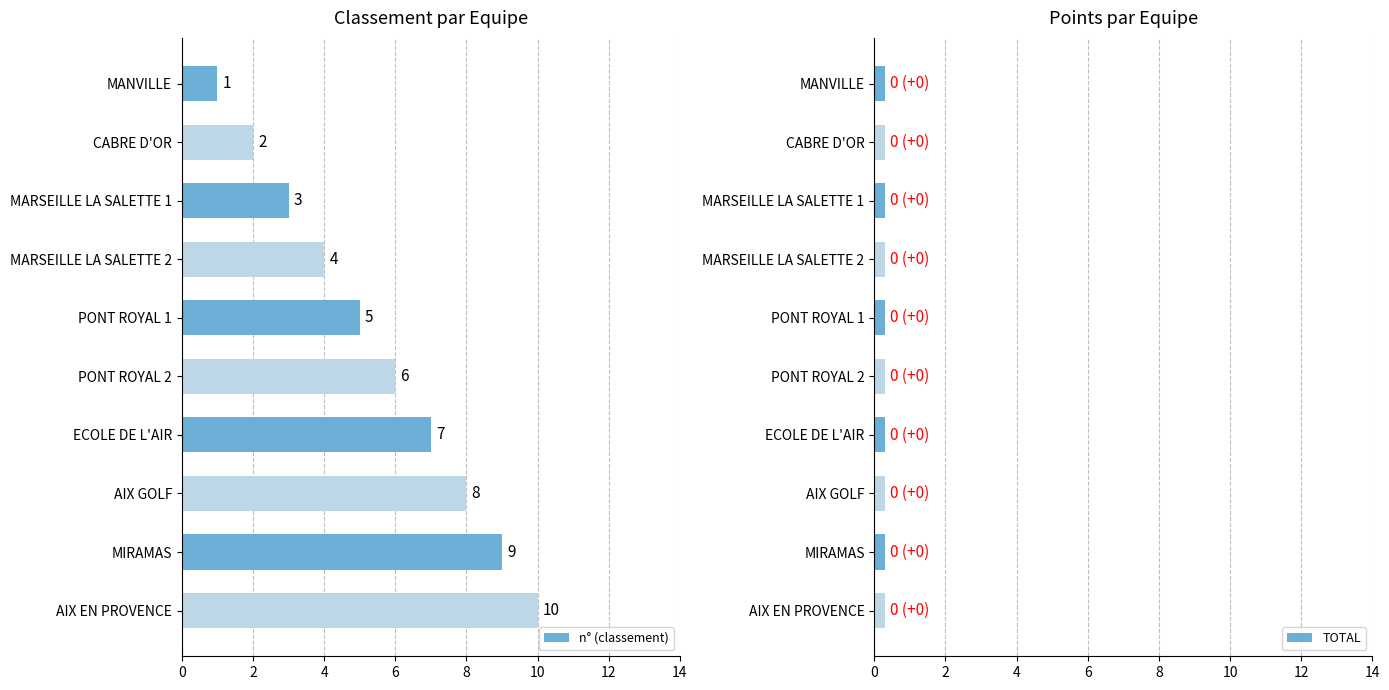

List the series in order of their peak value, lowest first.

TOTAL, n° (classement)